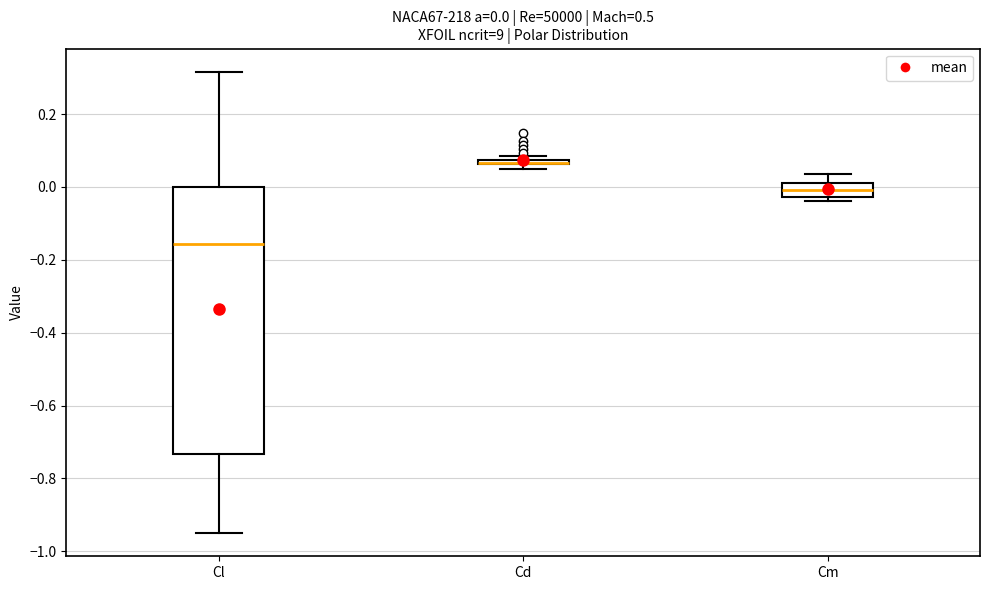

Comparing the boxes themselves (not the whiskers), which one is the tallest?

Cl